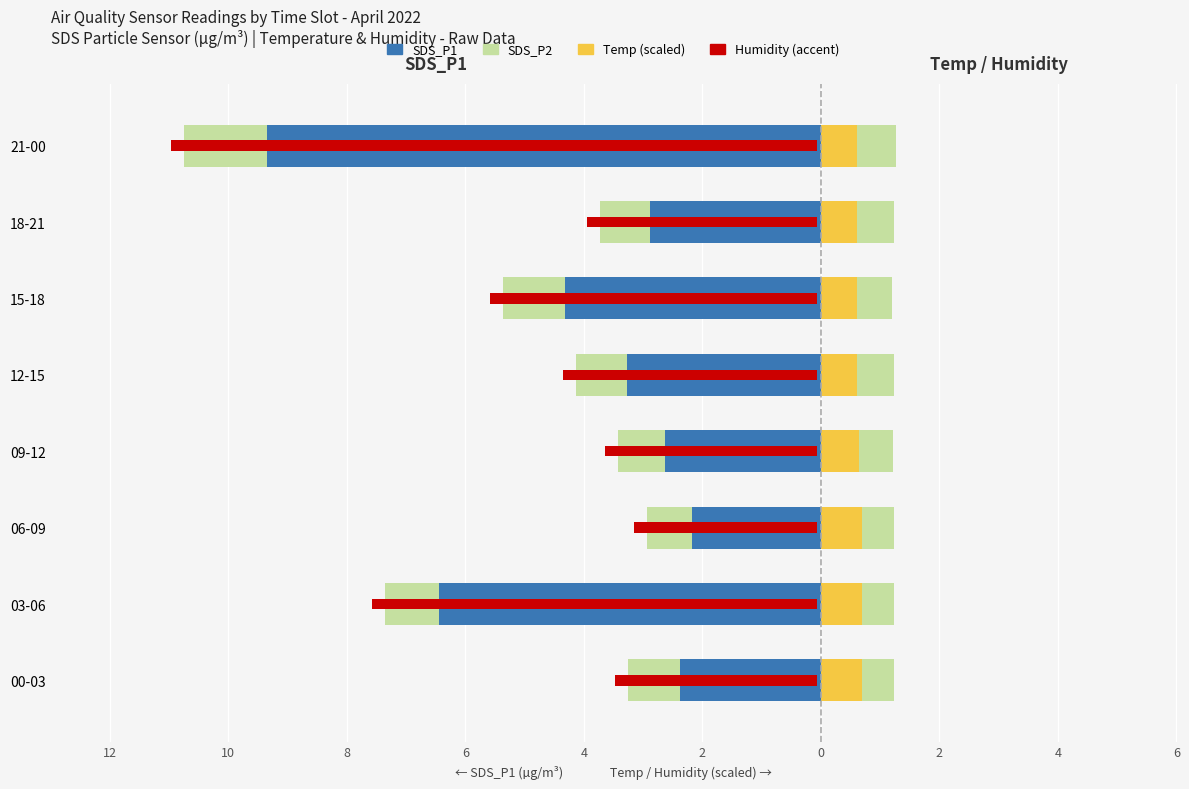

Are the bars horizontal?

Yes